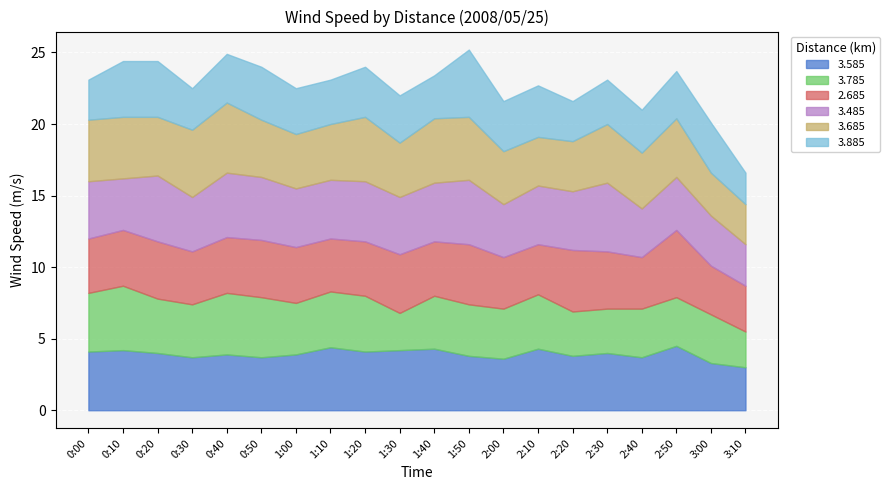

What is the greatest value displayed?

4.9